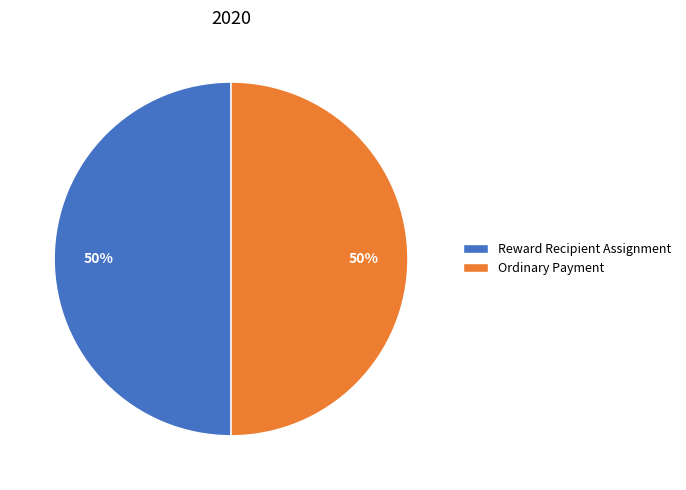

To the nearest percent, what is the average slice percentage?

50%